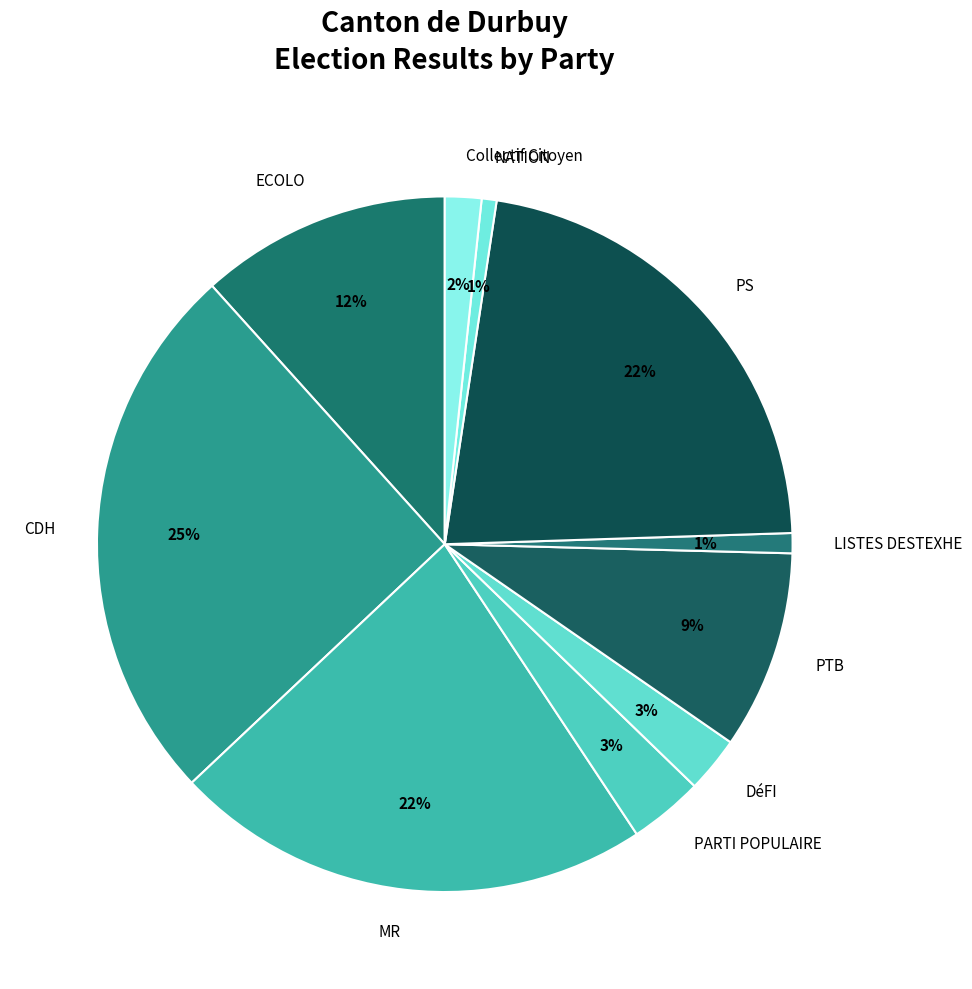

Combined, do PTB and PARTI POPULAIRE account for over 50%?

No